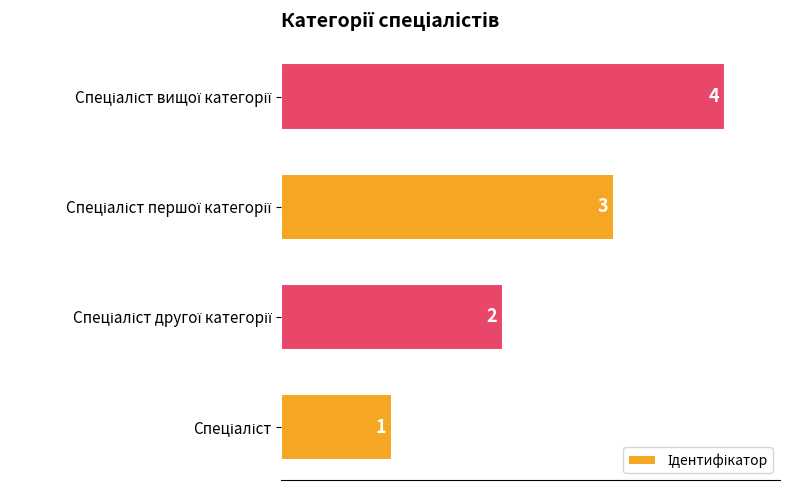

How many values are between 2 and 4?

3